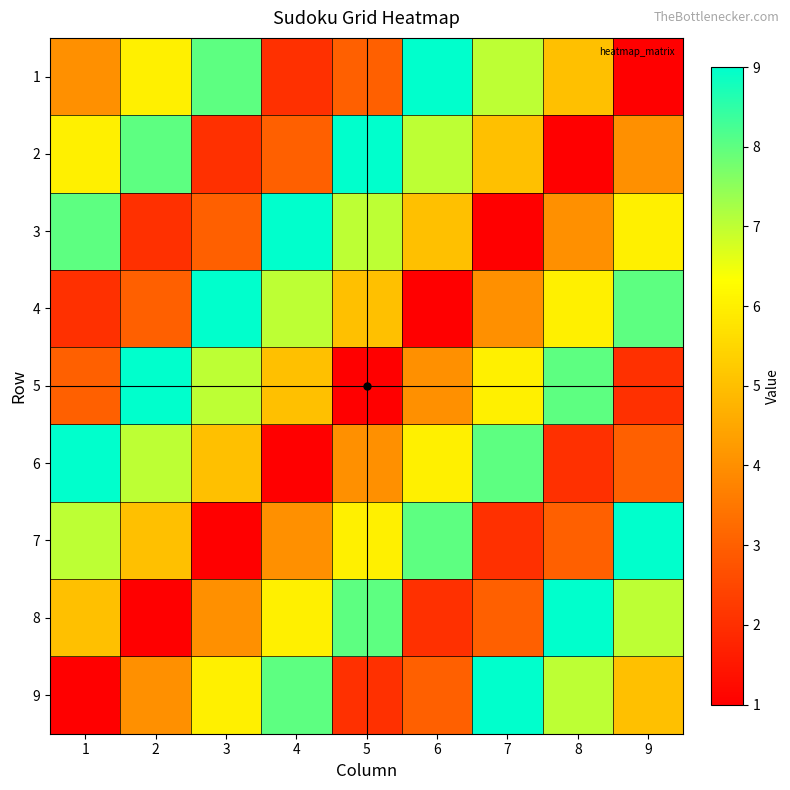

At how many categories does at least one series exceed 2?

9